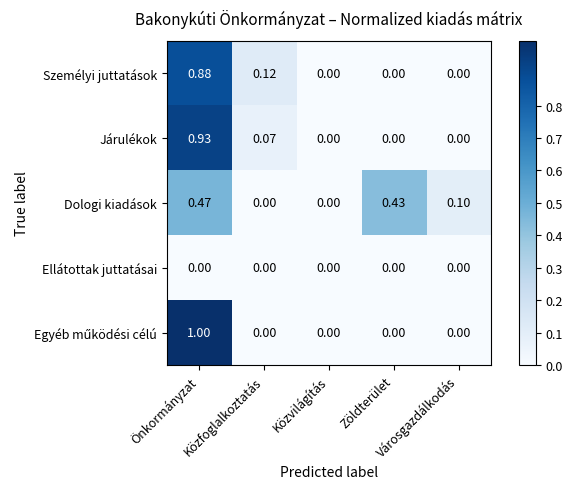

How many series are shown in this chart?

5